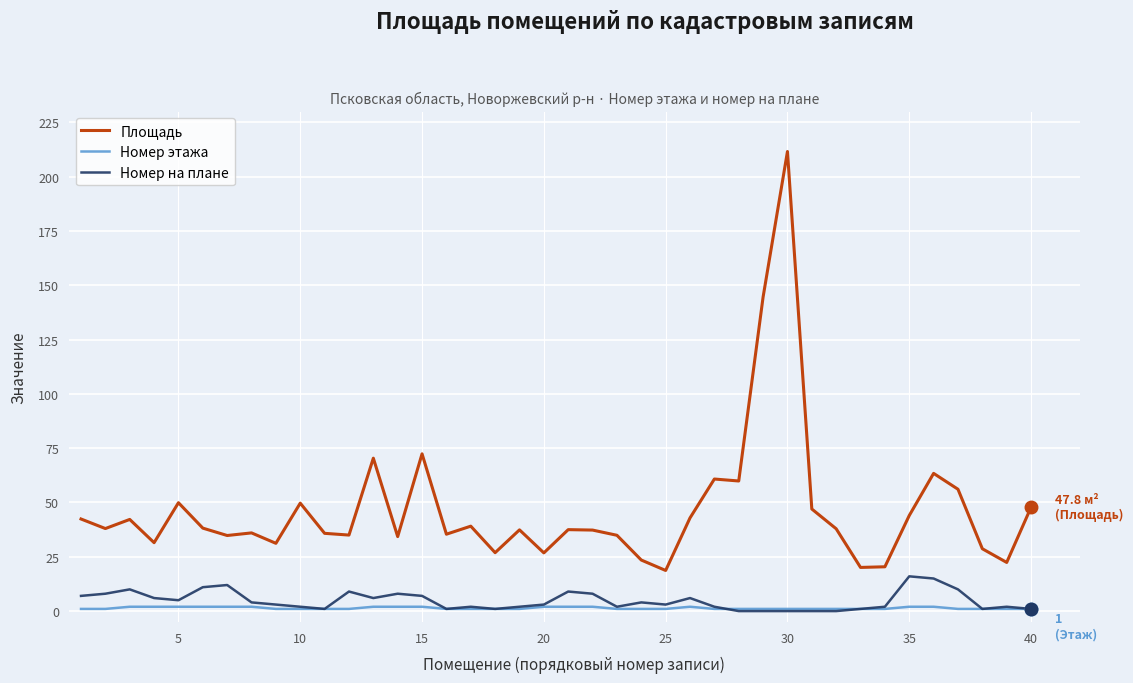

What is the highest value of the Площадь series?

211.6